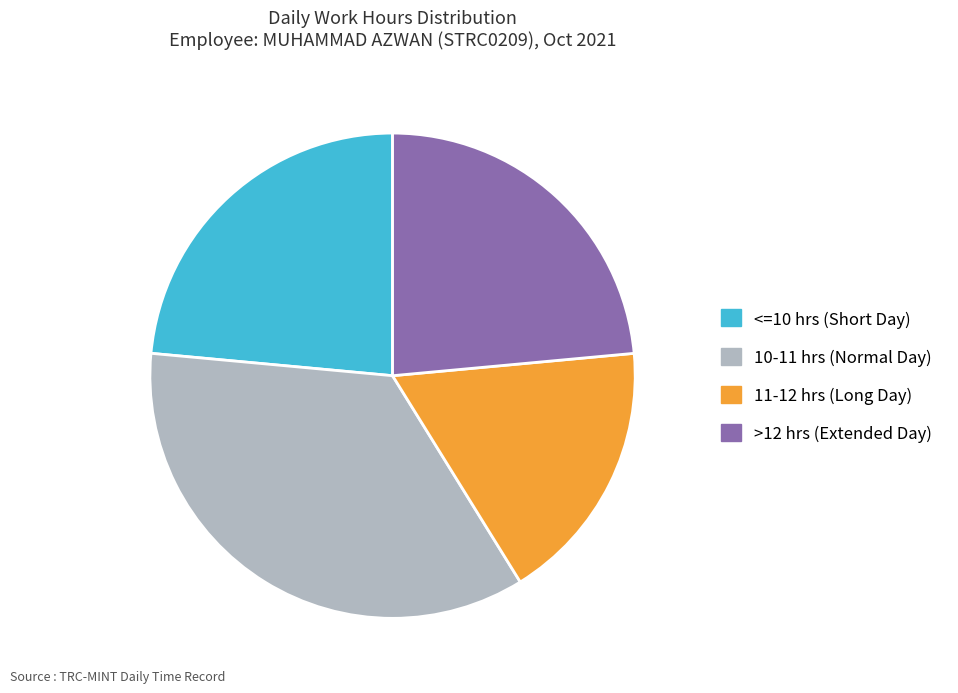

What is the ratio of the value at >12 hrs (Extended Day) to the value at 11-12 hrs (Long Day)?

1.3